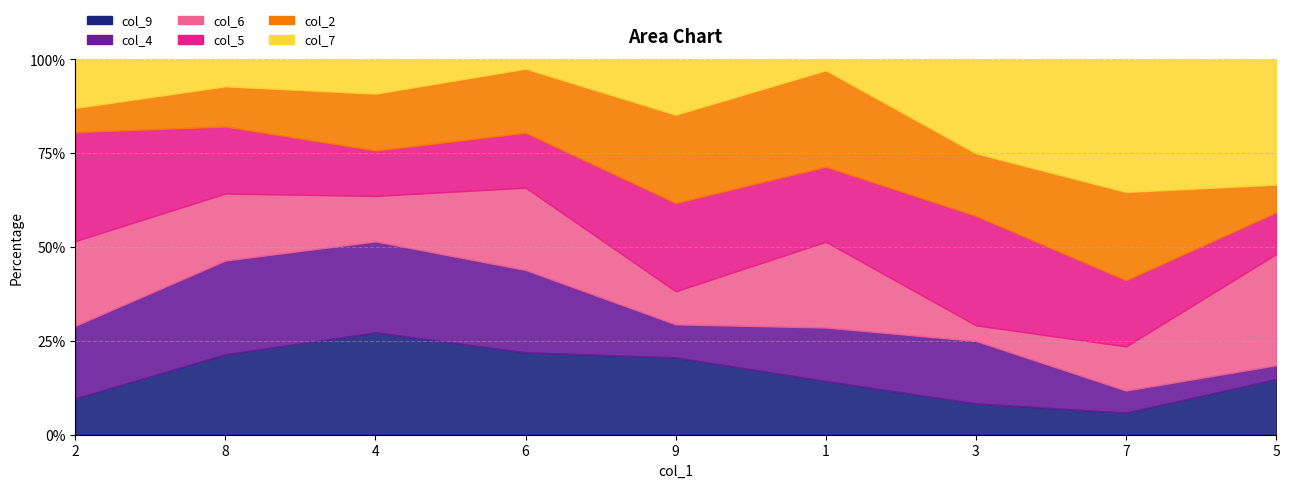

Is it true that col_9 equals 5 at 4?

False